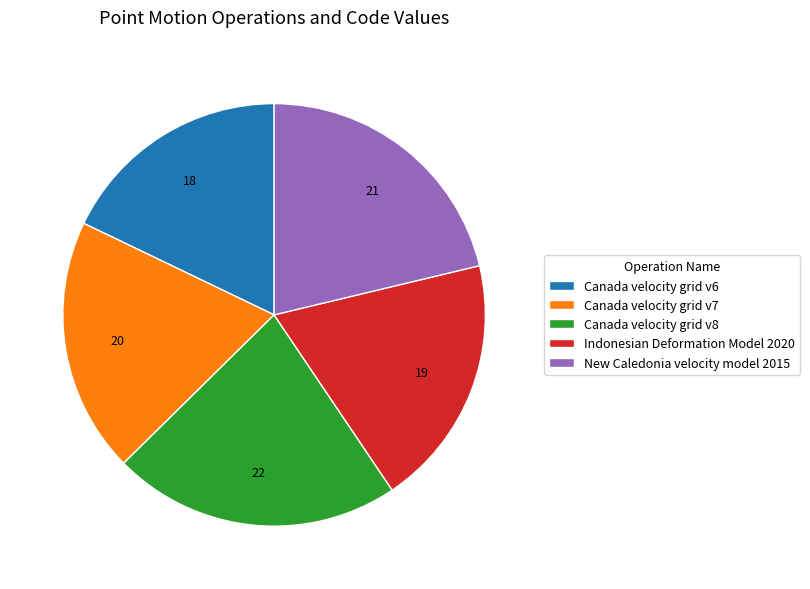

How many slices are in this pie chart?

5